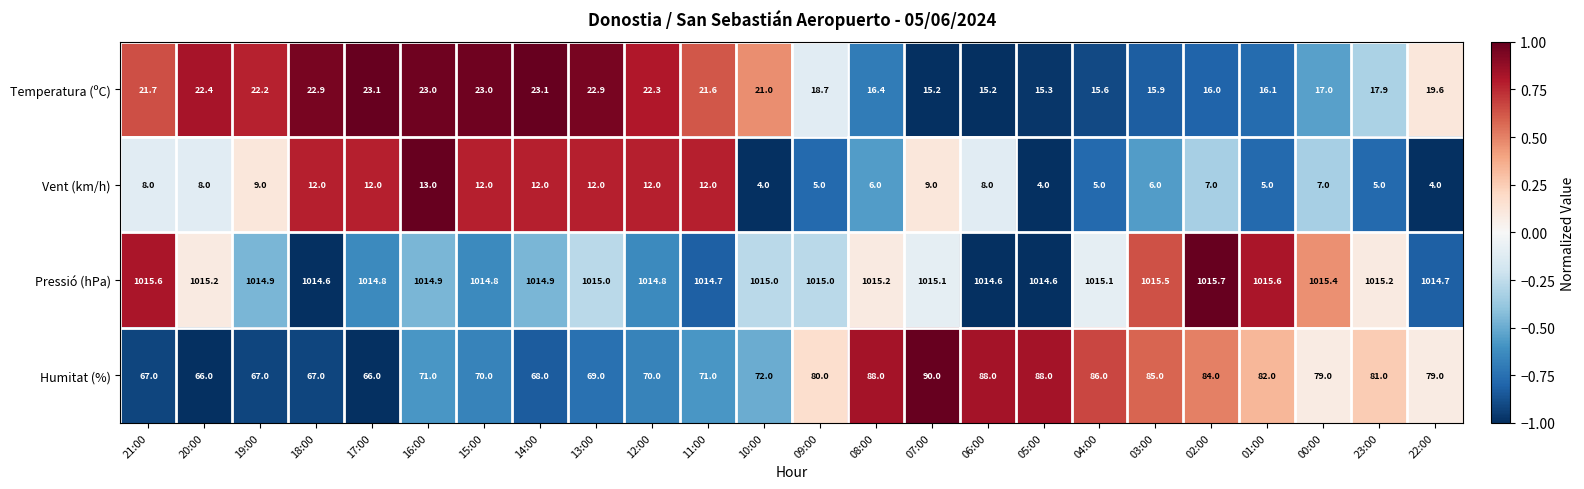

What is the greatest value displayed?

1015.7